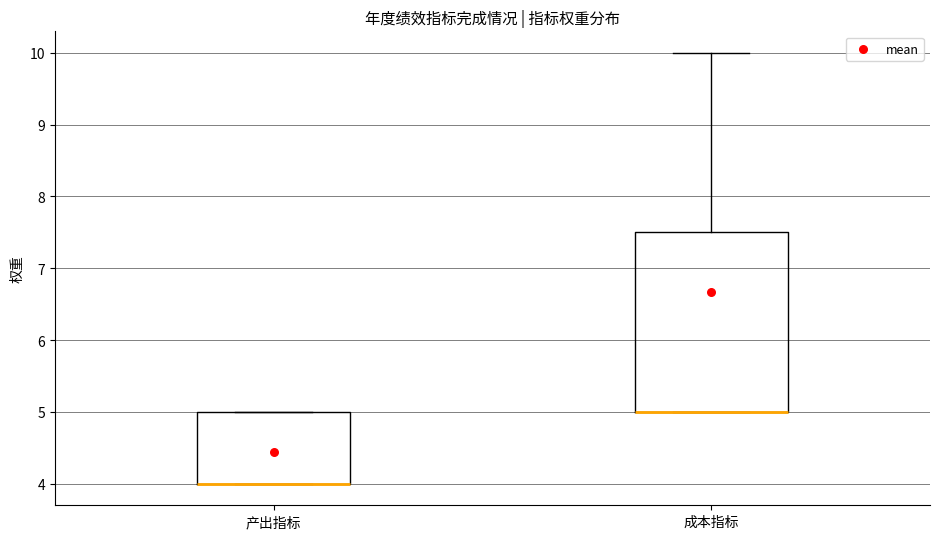

Reading left to right, transcribe this box plot: for each box, give where its median line is, the range the box spans, and where its two whiskers end, as read against the y-axis. The values are not printed on the chart, so give them approximately, as read against the axis.

产出指标: median 4.0 (drawn on the box's lower edge), box 4.0 to 5.0, whiskers 4.0 to 5.0
成本指标: median 5.0 (drawn on the box's lower edge), box 5.0 to 7.5, whiskers 5.0 to 10.0